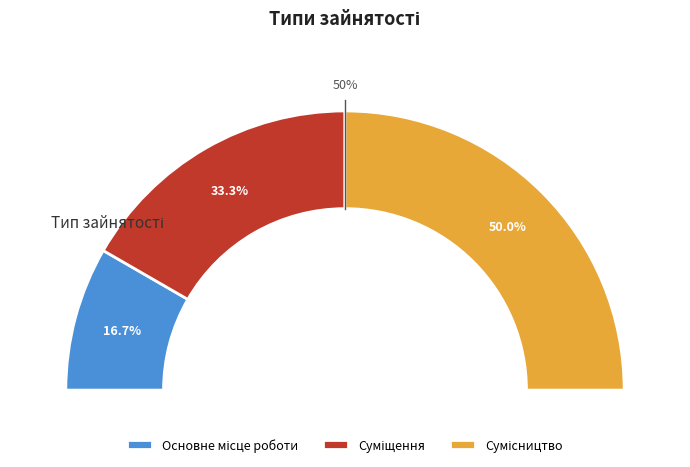

Which category has the biggest portion of the pie?

Сумісництво